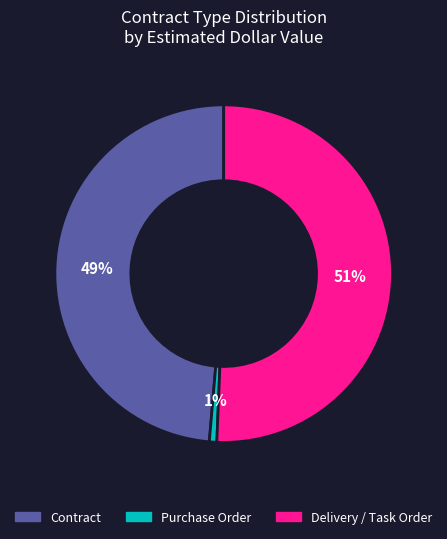

Which slice is the largest?

Delivery / Task Order